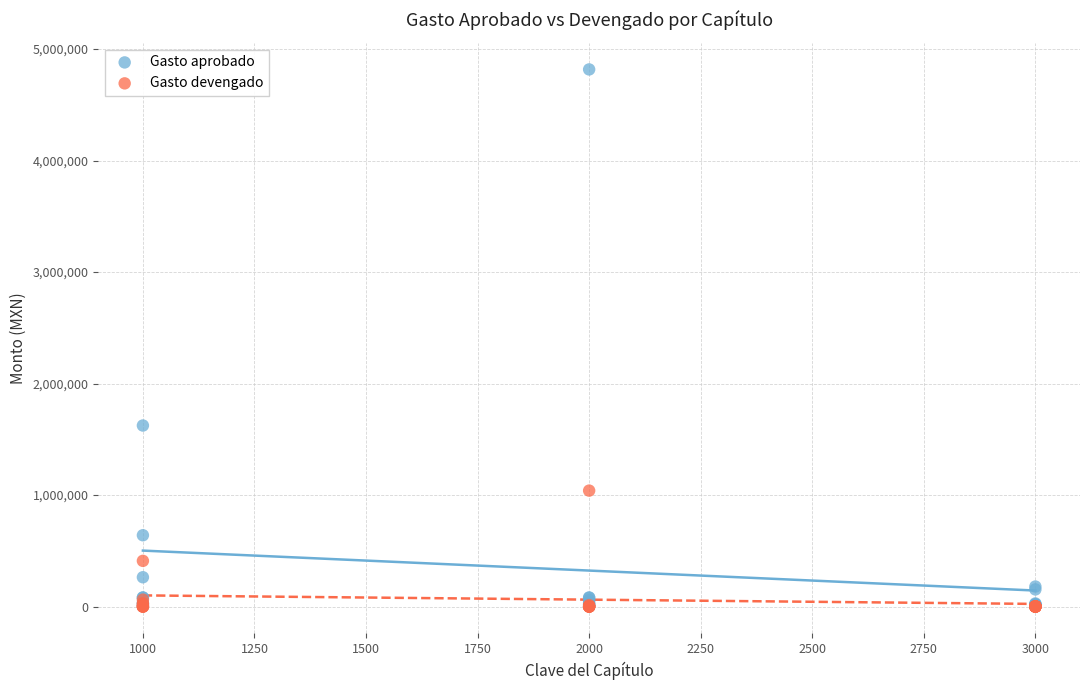

In the Gasto aprobado series, what Y value is closest to 2411371?

1623876.0